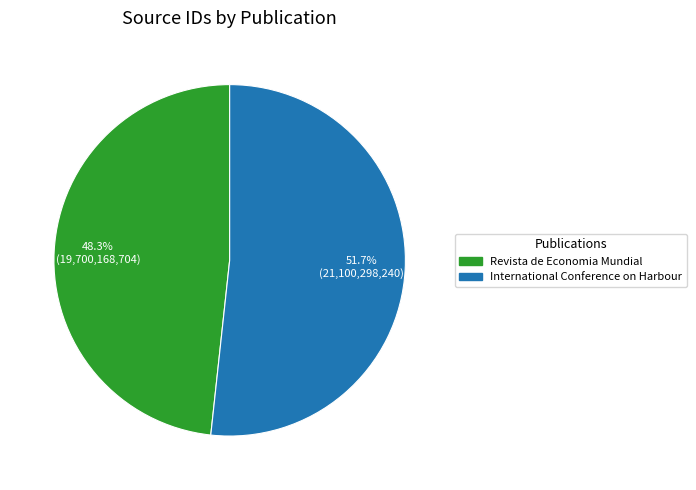

What is the majority slice?

International Conference on Harbour